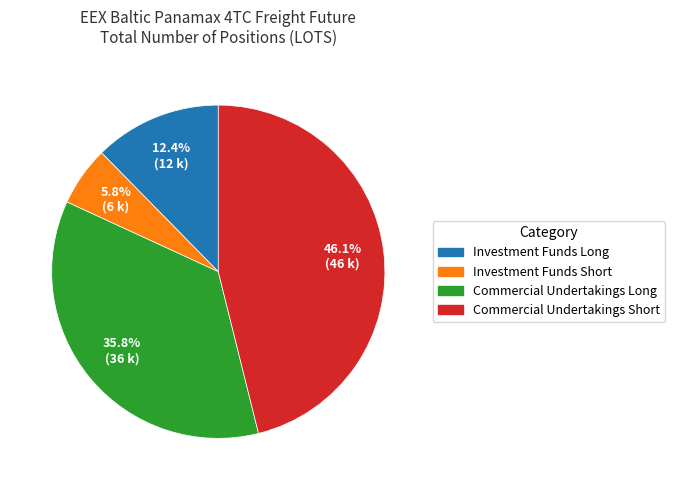

True or false: Investment Funds Short accounts for 6% of the total.

True